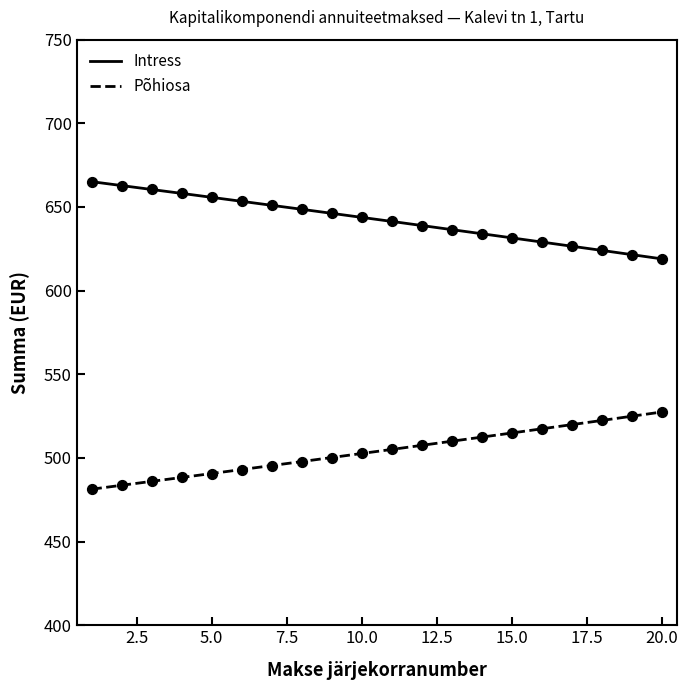

What is the highest value of the Põhiosa series?

527.5